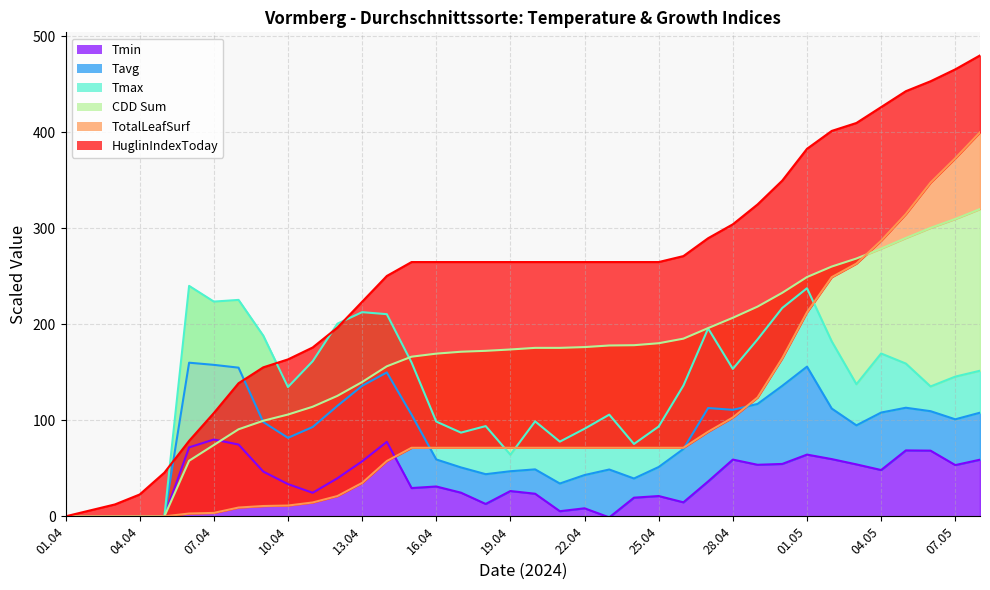

What is the value of the Tavg point at the 15th from the left?

105.9